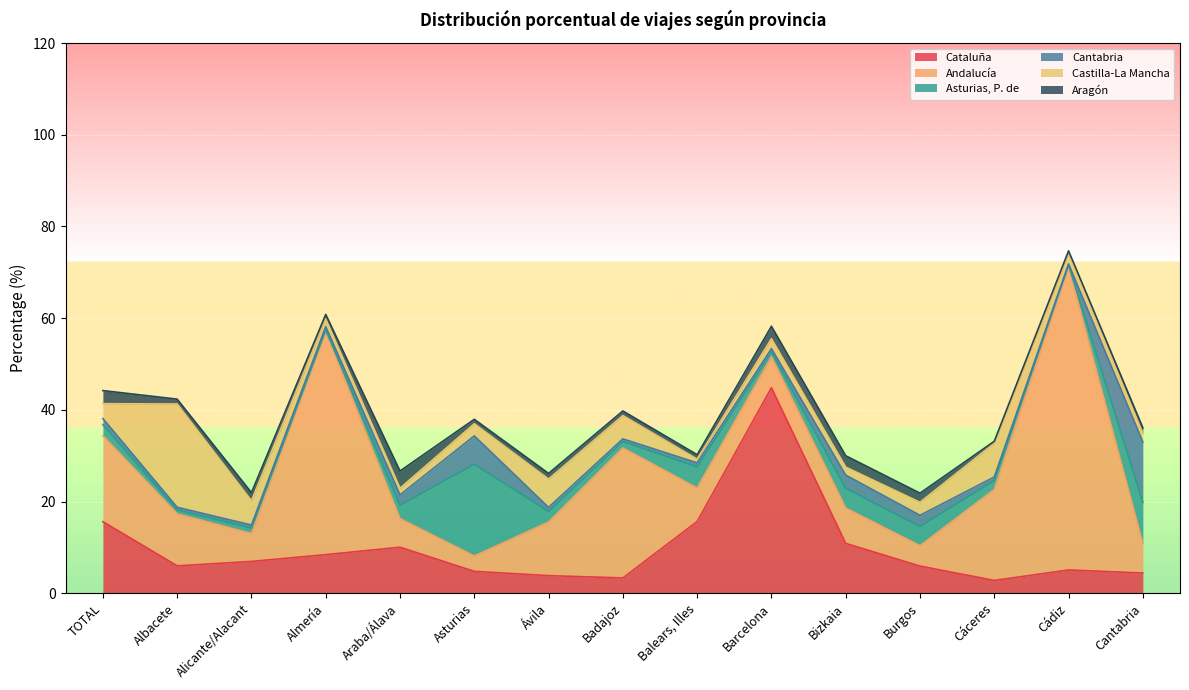

What is the sum of all Aragón values?

24.0